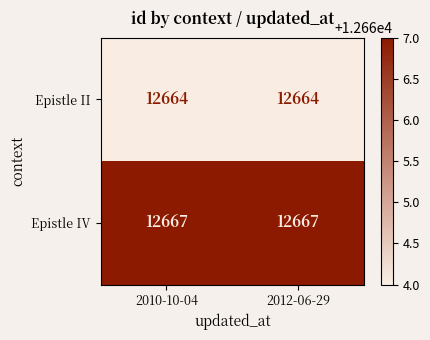

Count the number of data series in this chart.

2